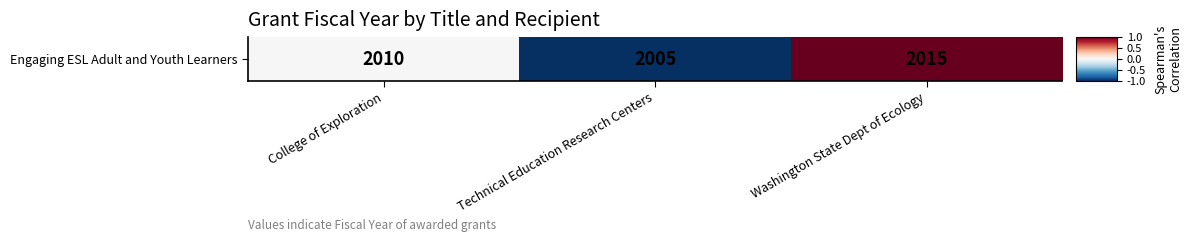

Reading right to left, list all the values displayed in this chart.

Washington State Dept of Ecology=1	Technical Education Research Centers=-1	College of Exploration=0